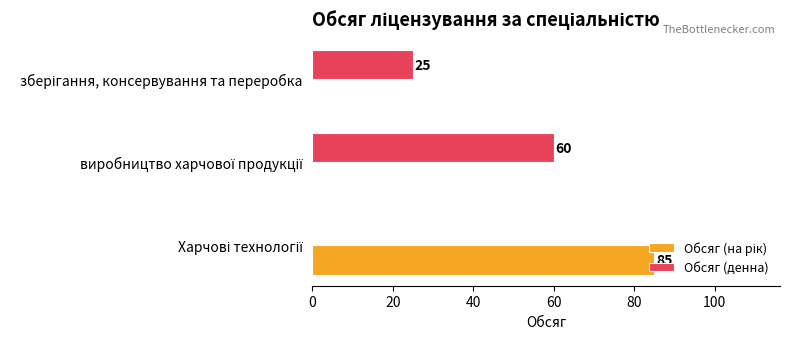

What is the maximum value shown in the chart?

85